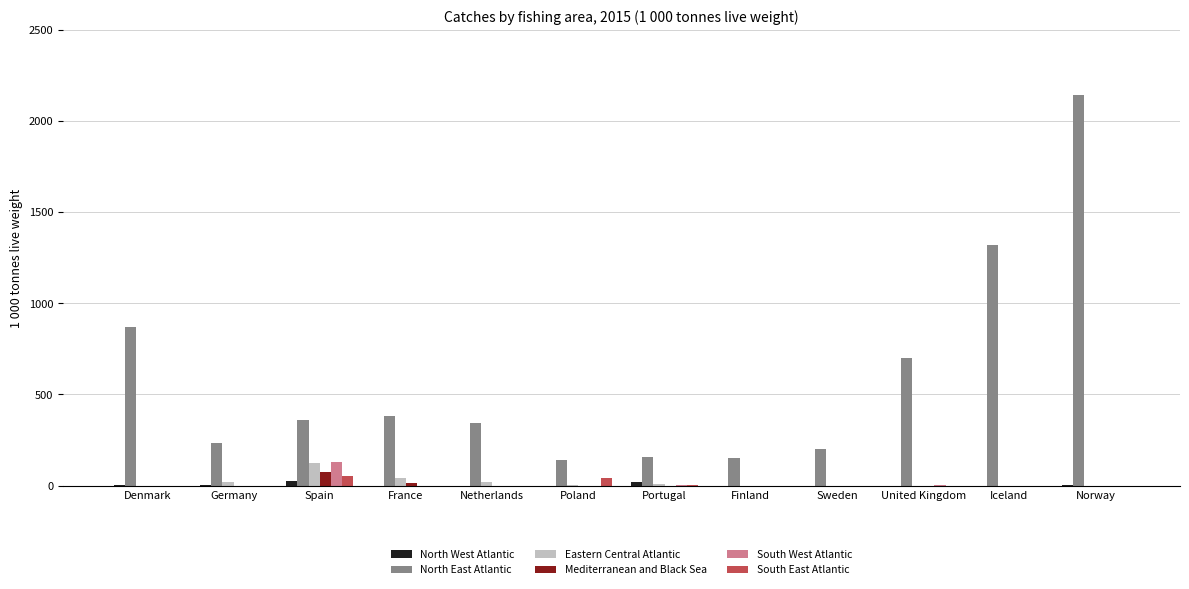

What is the sum of all South East Atlantic values?

98.1